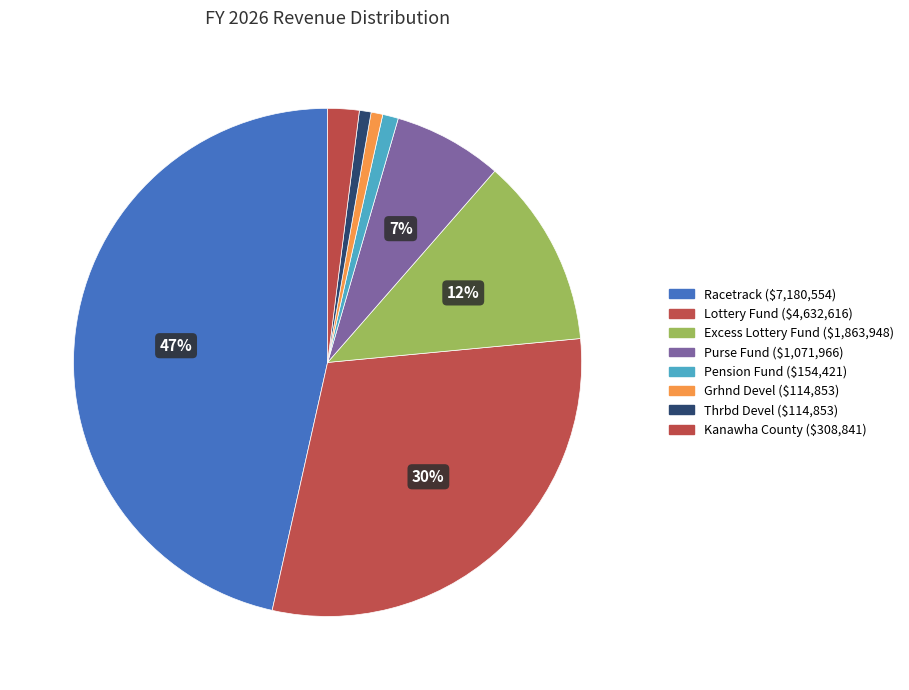

Is it true that Grhnd Devel is 1% of the pie?

True